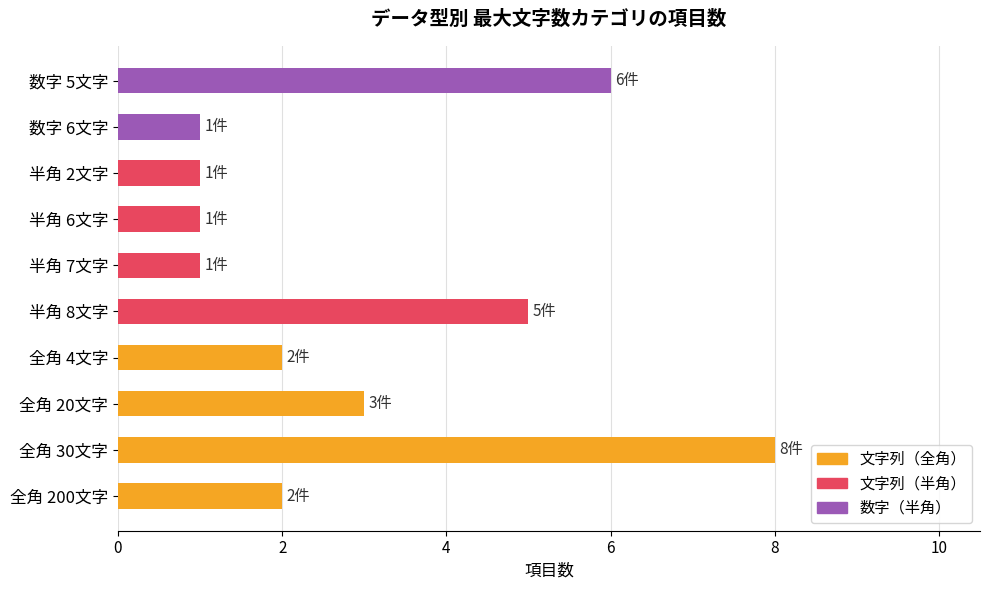

How many series are shown in this chart?

1